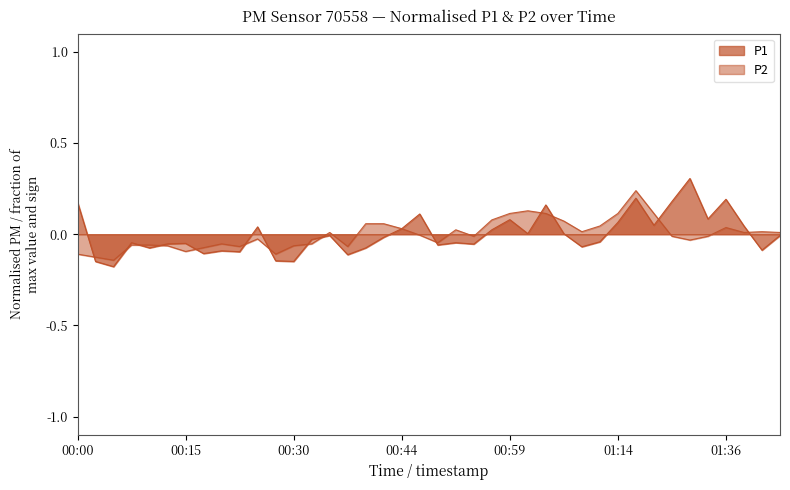

What are all the series names shown in the legend?

P1, P2